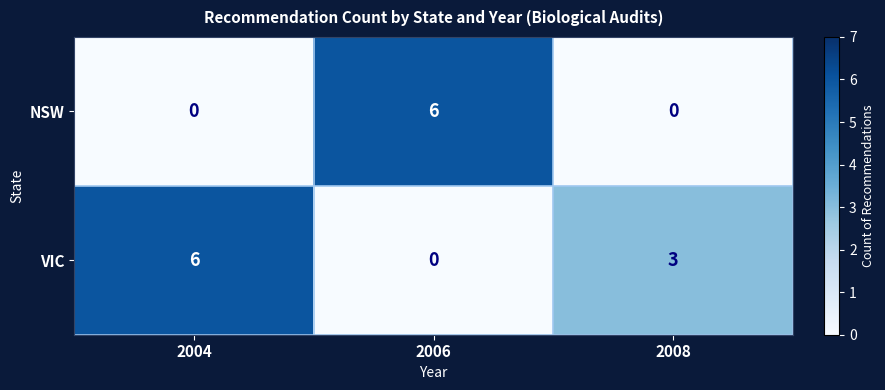

Rank the series at 2006 from highest to lowest value.

NSW, VIC